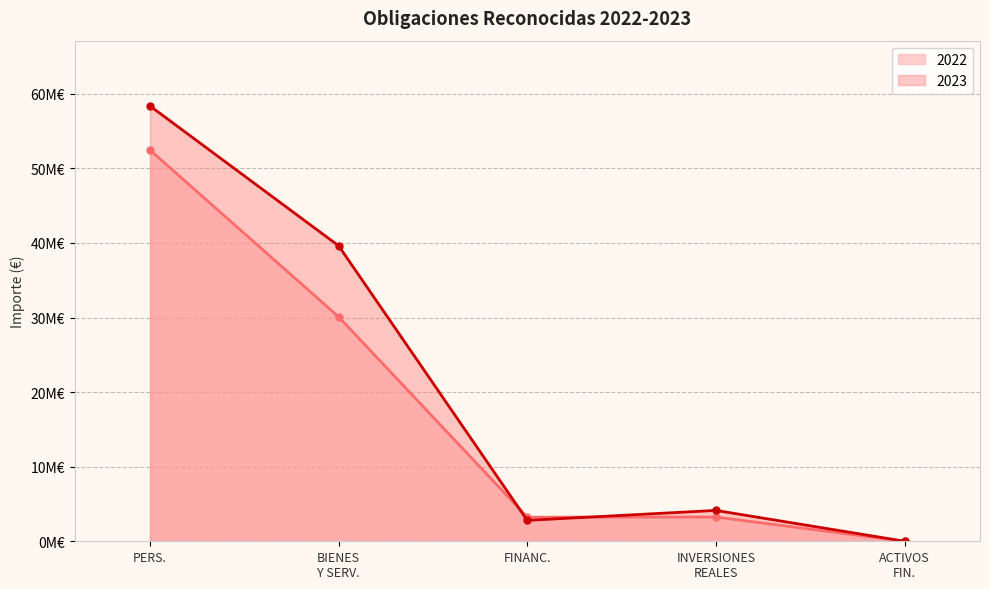

What is the label of the 4th point from the left?

INVERSIONES
REALES